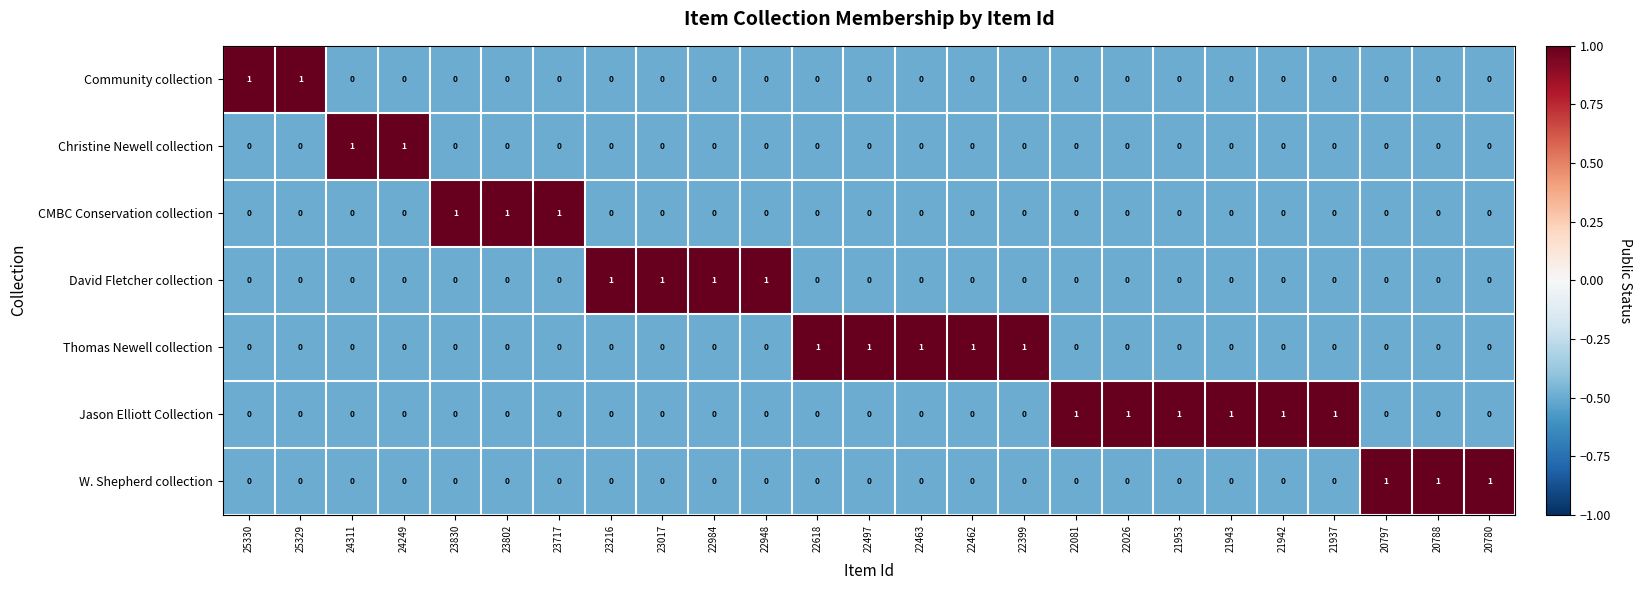

How many Community collection values are between 0 and 1?

25